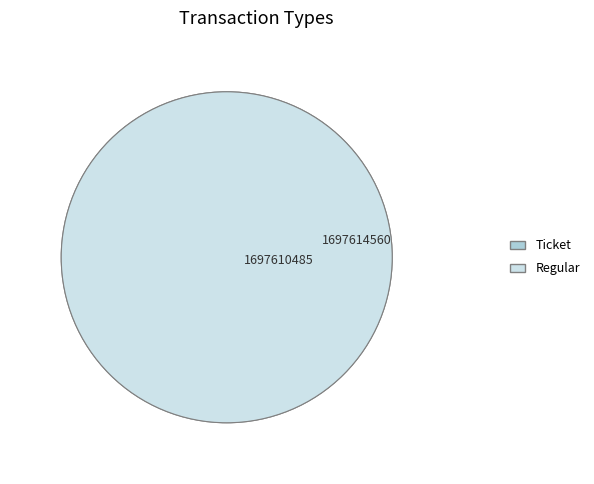

Count the number of slices in the pie.

2